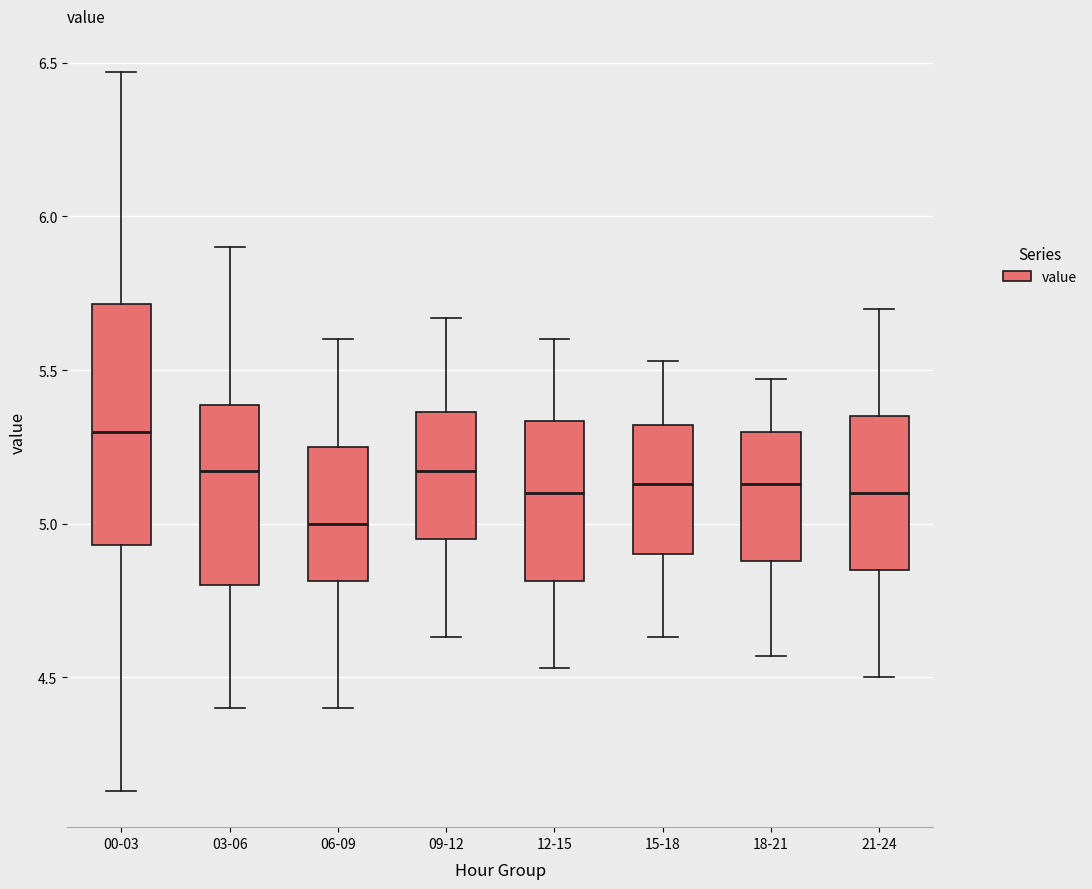

Which box is the tallest, from its lower edge to its upper edge?

00-03